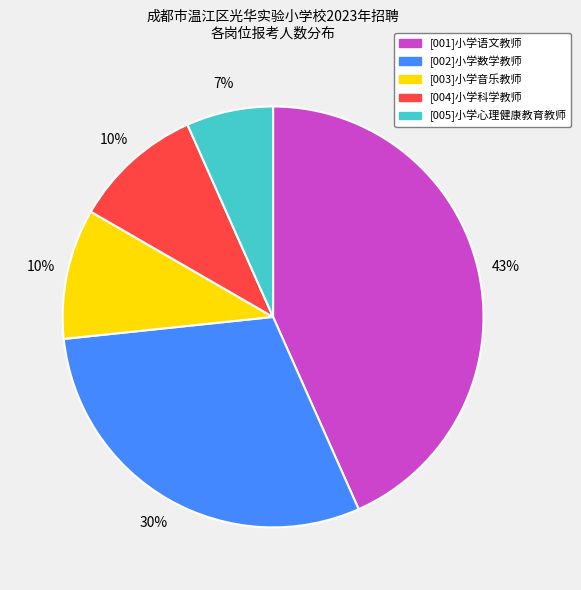

Does any single category account for the majority?

No